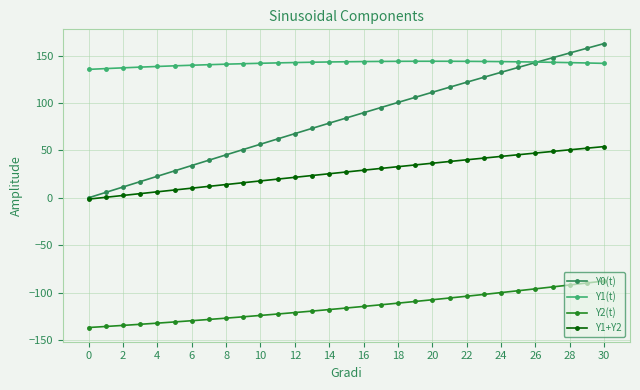

Rank the series by their average value, from lowest to highest.

Y2(t), Y1+Y2, Y0(t), Y1(t)